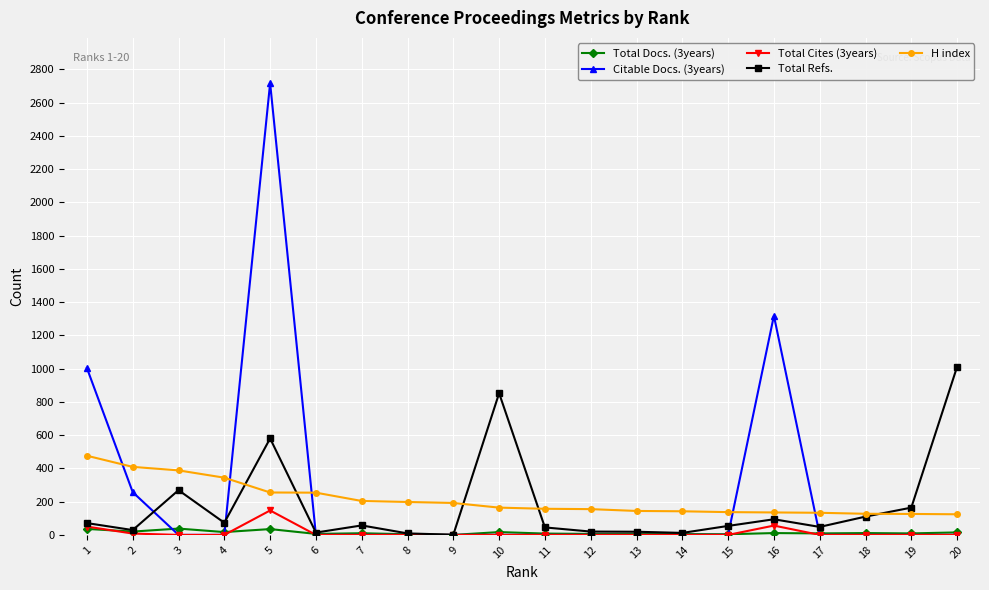

What are all the series names shown in the legend?

Total Docs. (3years), Citable Docs. (3years), Total Cites (3years), Total Refs., H index